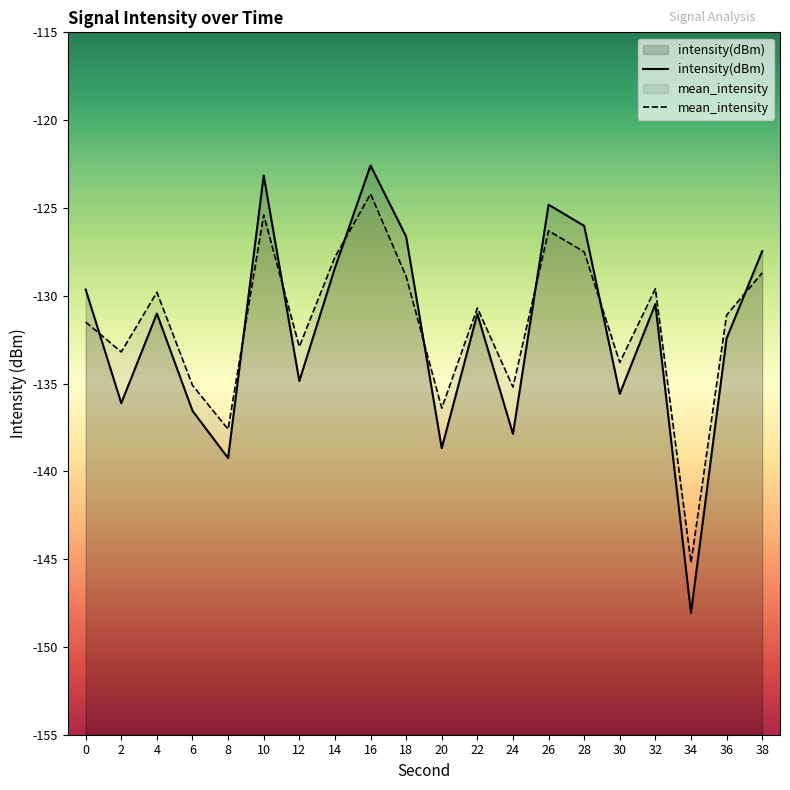

After their last crossing, which series has the higher values: intensity(dBm) or mean_intensity?

intensity(dBm)